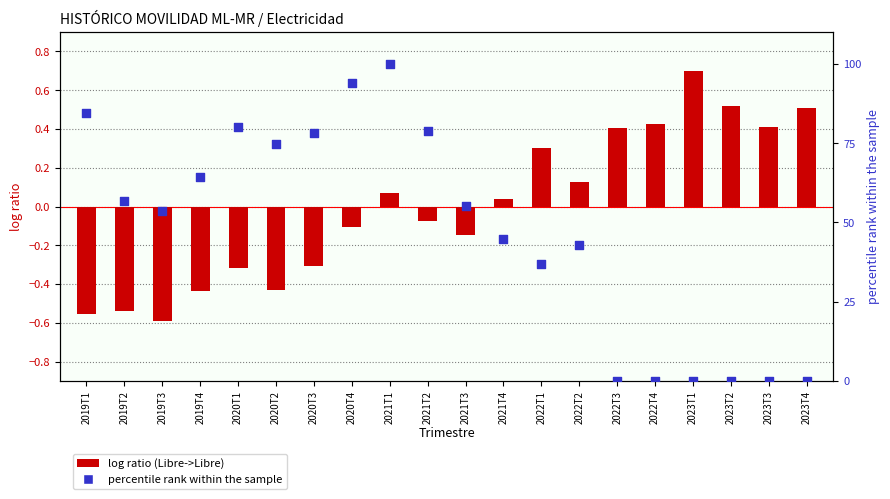

At which category is the sum across all series the highest?

2021T1